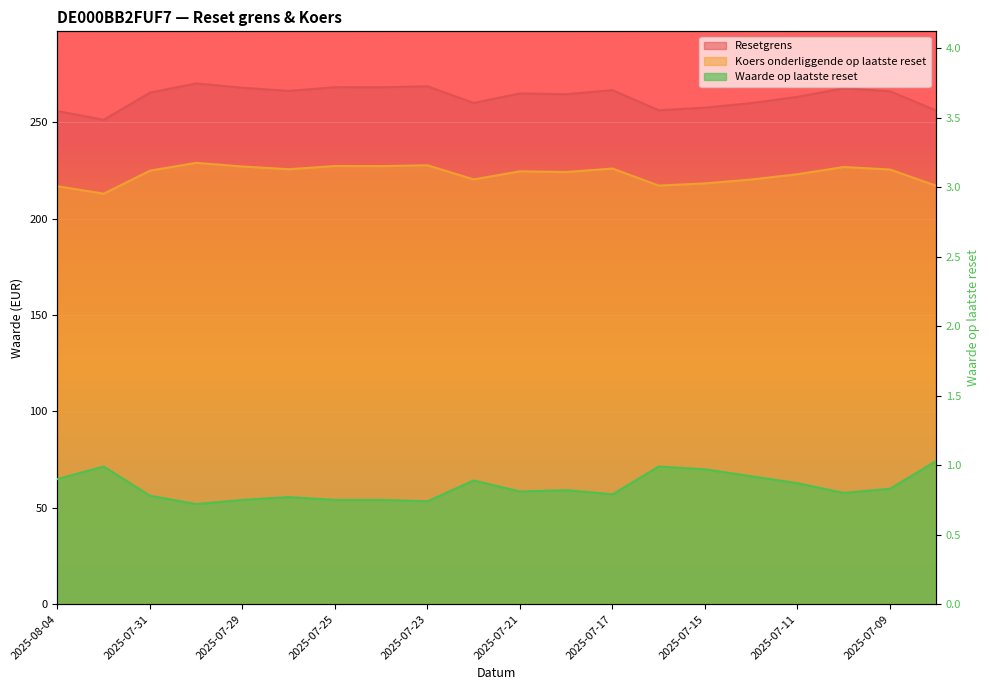

Is it true that Waarde op laatste reset equals 0.8 at 2025-07-29?

True